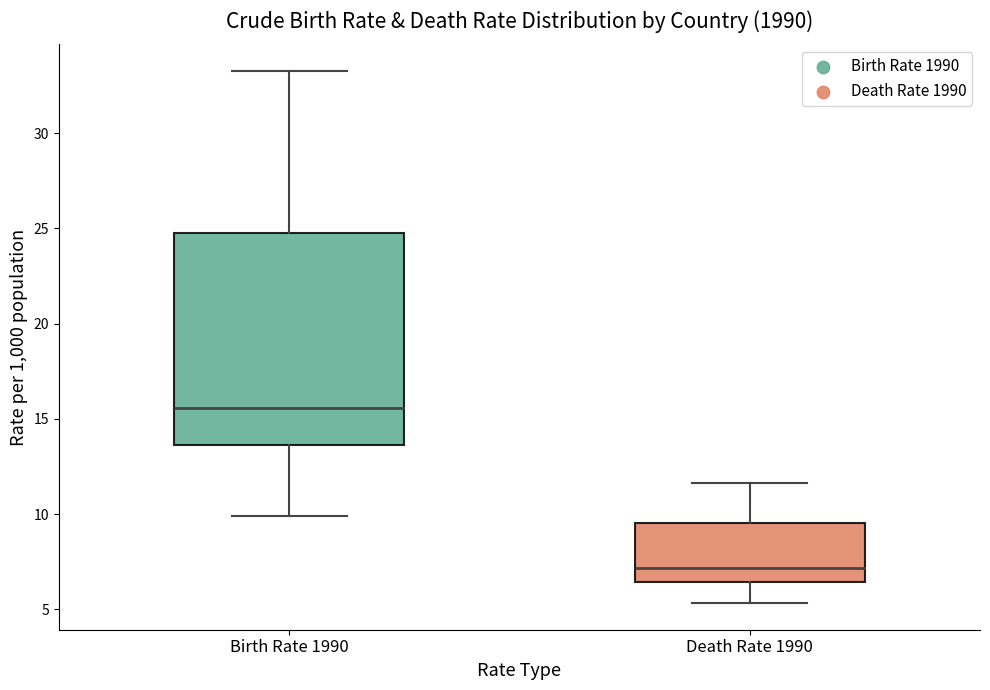

Reading left to right, transcribe this box plot: for each box, give where its median line is, the range the box spans, and where its two whiskers end, as read against the y-axis. The values are not printed on the chart, so give them approximately, as read against the axis.

Birth Rate 1990: median 15.5, box 13.5 to 24.5, whiskers 10.0 to 33.5
Death Rate 1990: median 7.0, box 6.5 to 9.5, whiskers 5.5 to 11.5